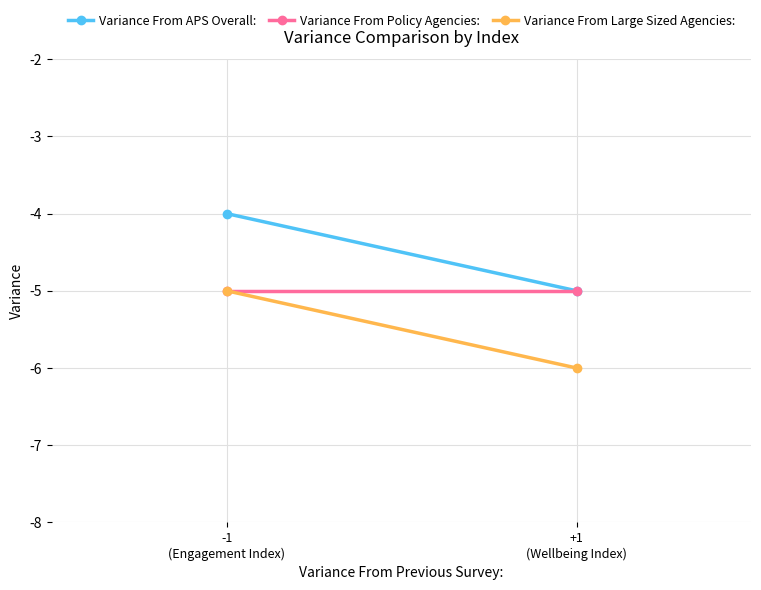

How many data points in Variance From APS Overall: are less than -4?

1